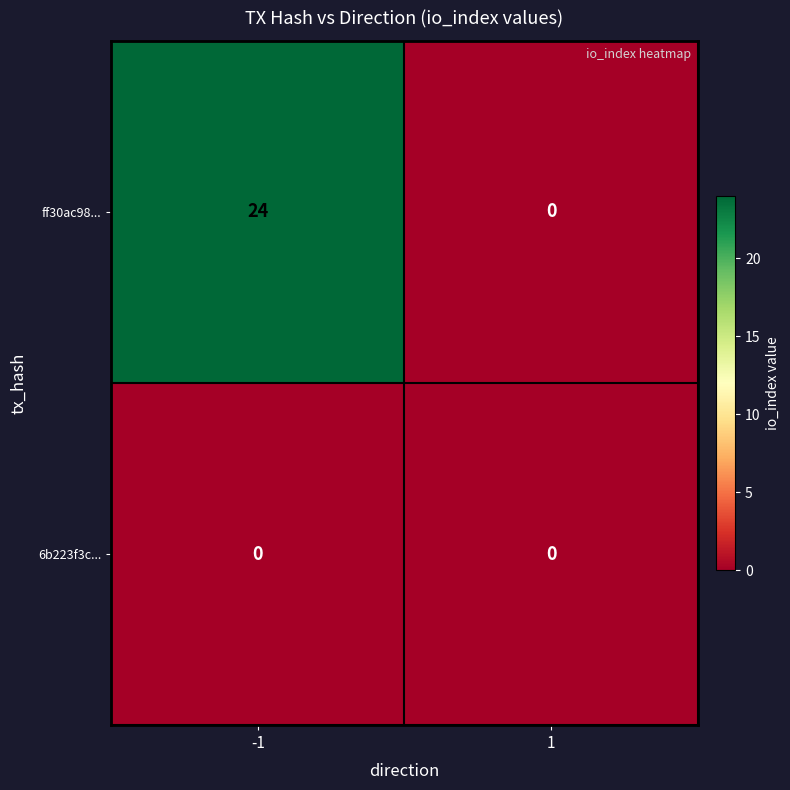

Is the value of ff30ac98... at -1 greater than the value of 6b223f3c... at -1?

Yes